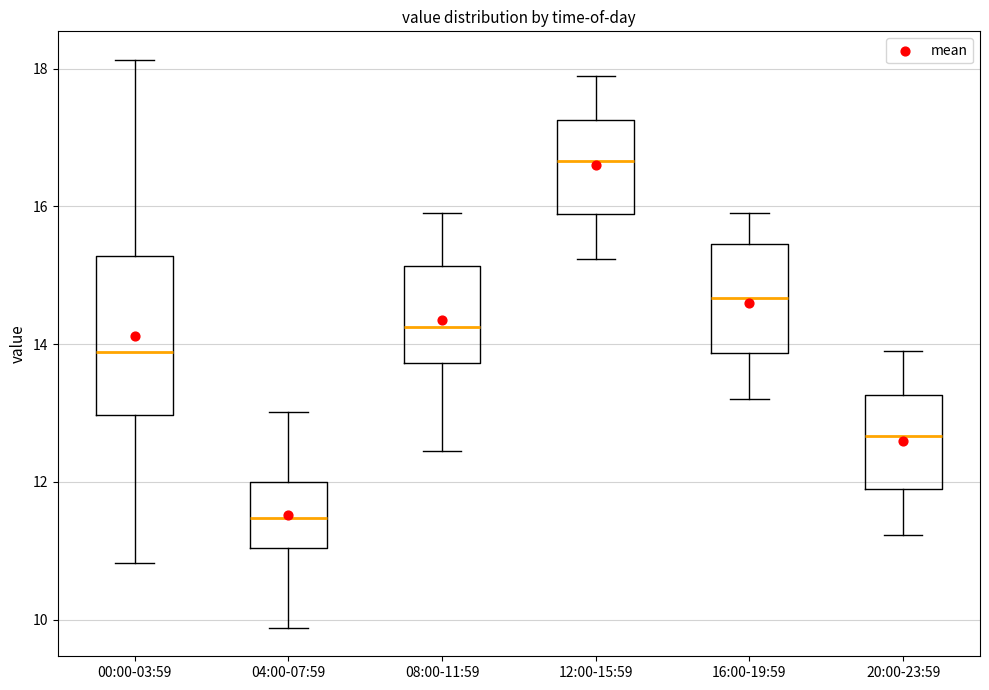

Which box is the tallest, from its lower edge to its upper edge?

00:00-03:59